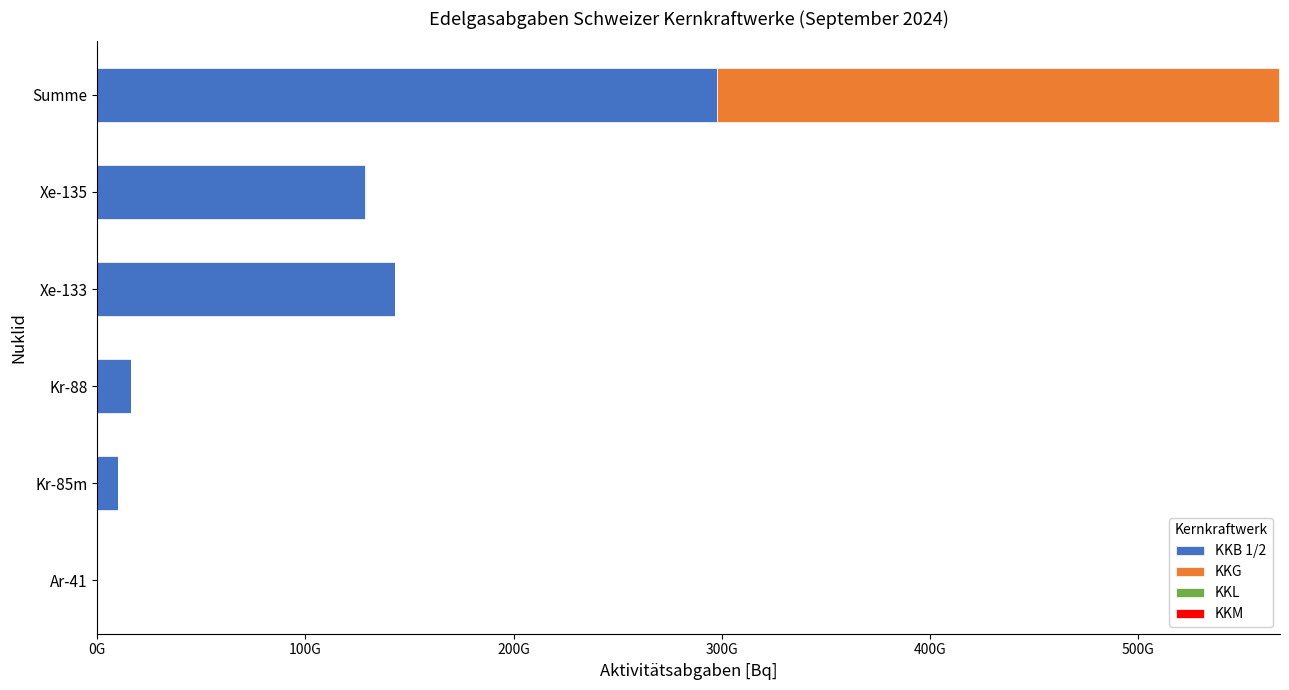

Are the bars grouped side by side (vs. stacked)?

Yes